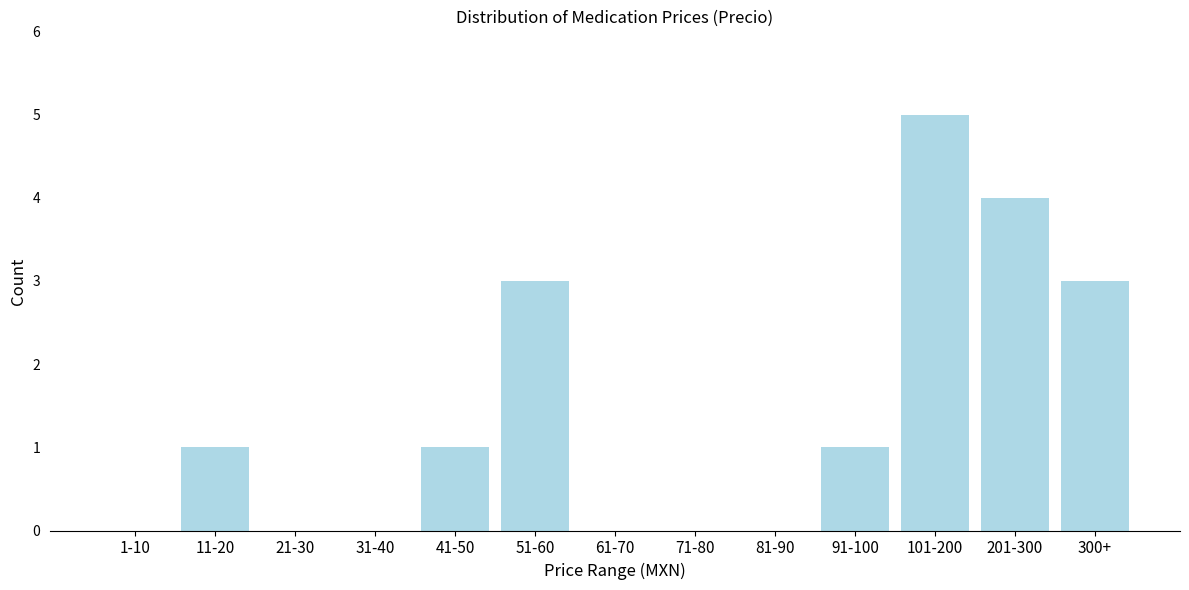

Reading left to right, list all the values displayed in this chart.

1-10=0	11-20=1	21-30=0	31-40=0	41-50=1	51-60=3	61-70=0	71-80=0	81-90=0	91-100=1	101-200=5	201-300=4	300+=3